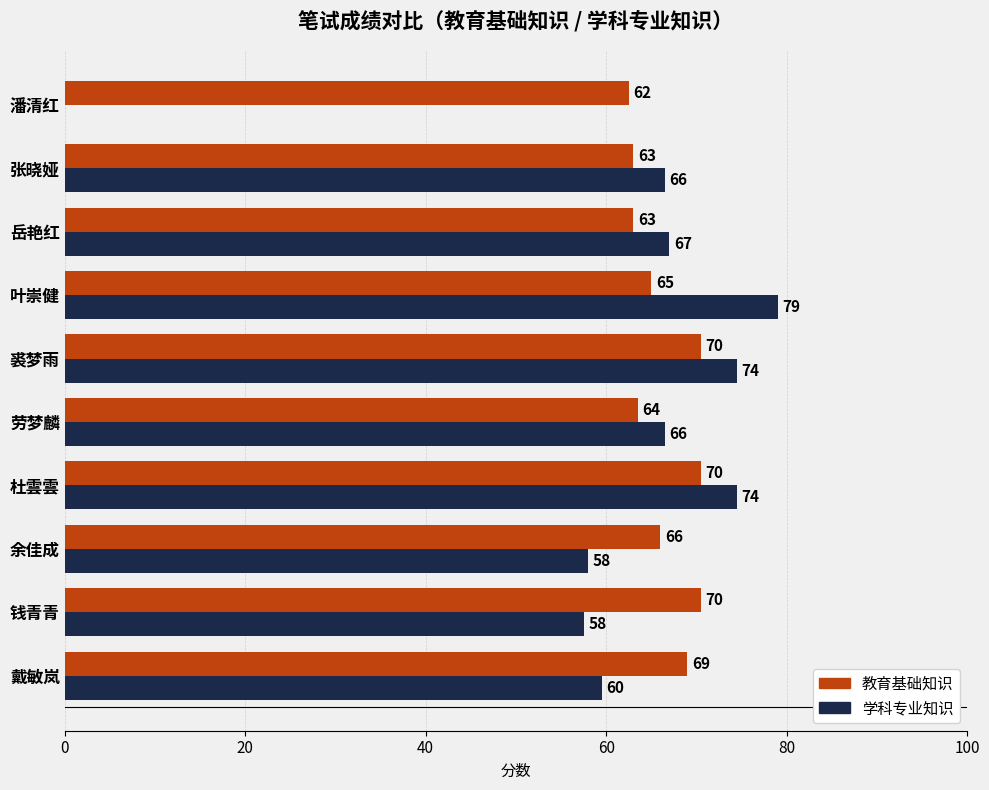

How many distinct data groups are displayed?

2